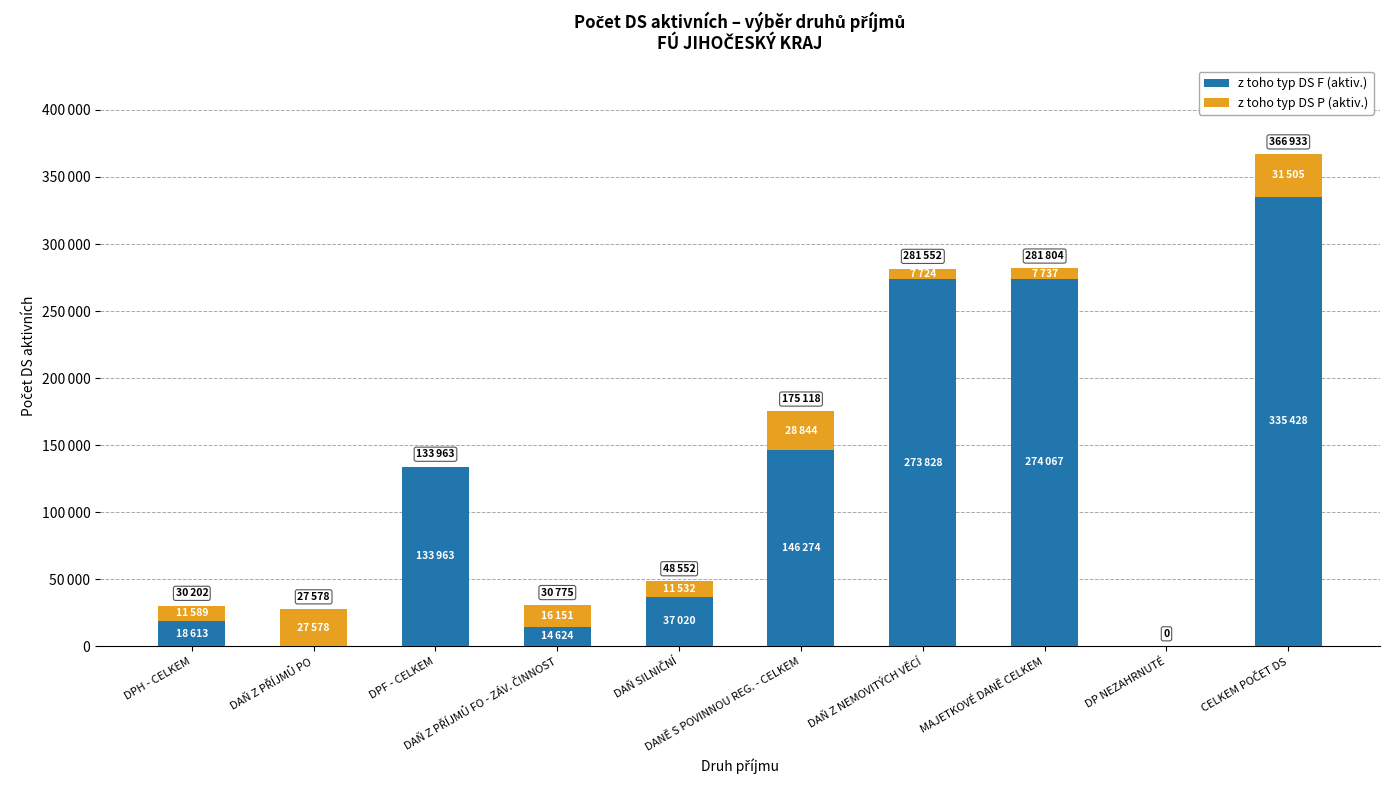

Are the bars grouped side by side (vs. stacked)?

No